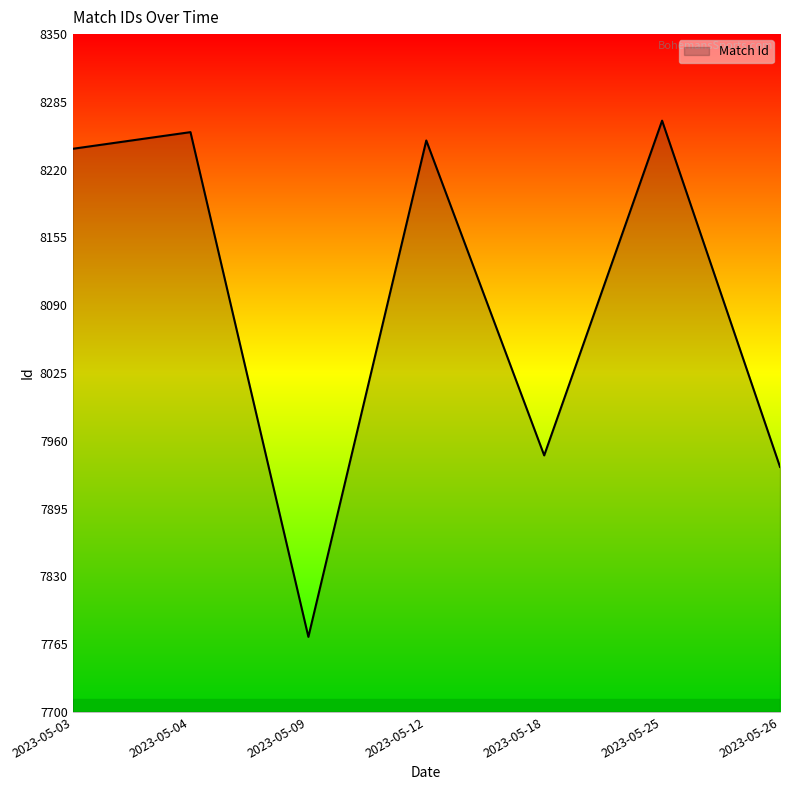

Where is the data nearest to the value 8019?

2023-05-18